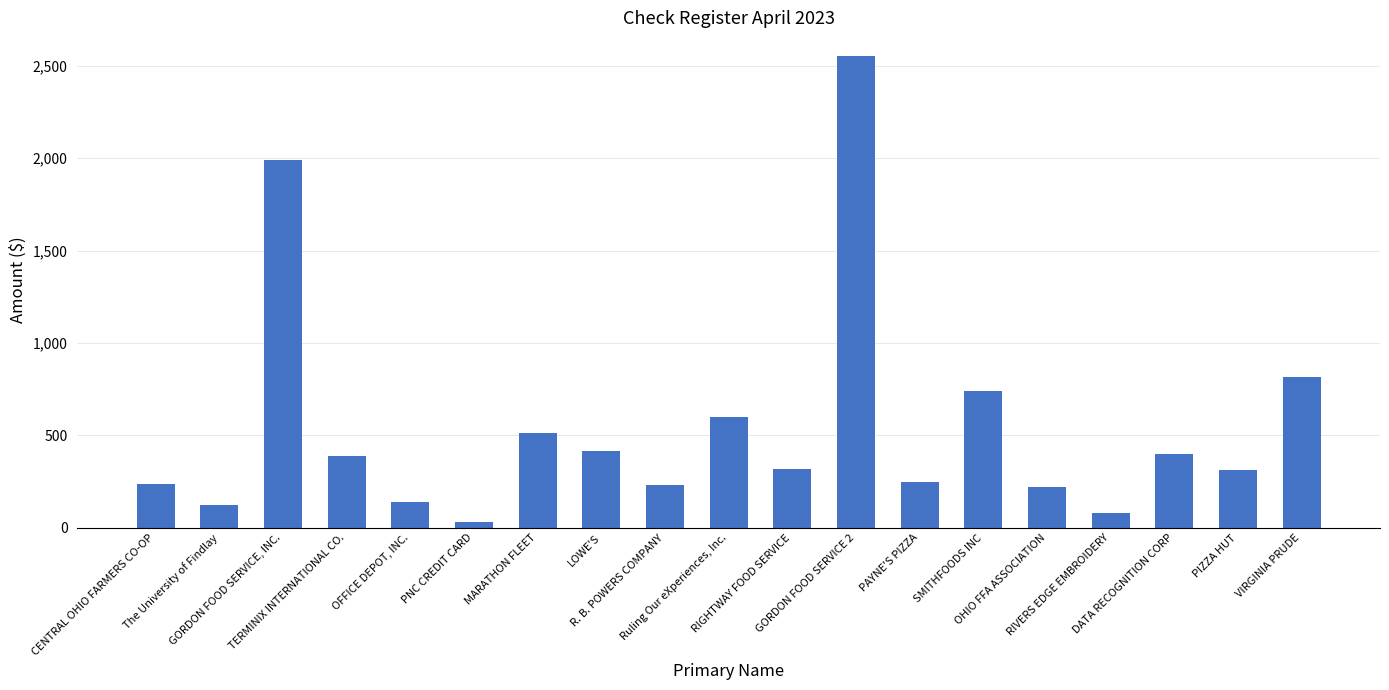

What is the label of the 17th bar from the left?

DATA RECOGNITION CORP